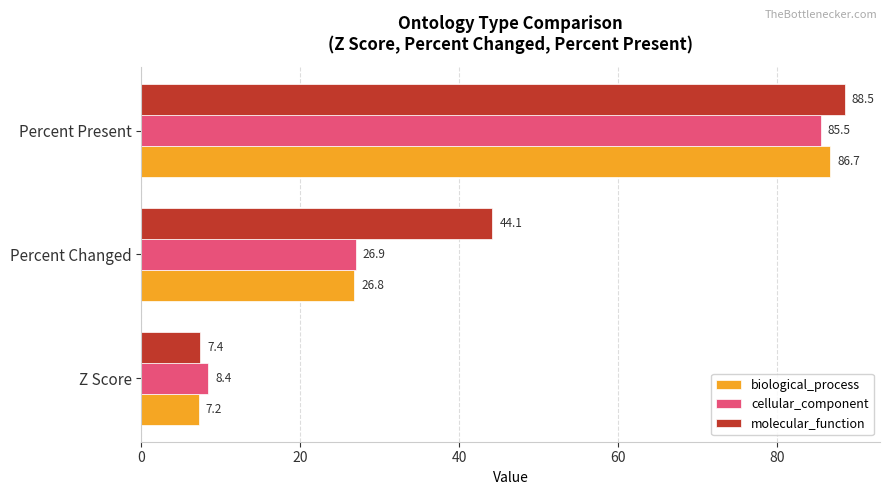

At which category is the sum across all series the highest?

Percent Present